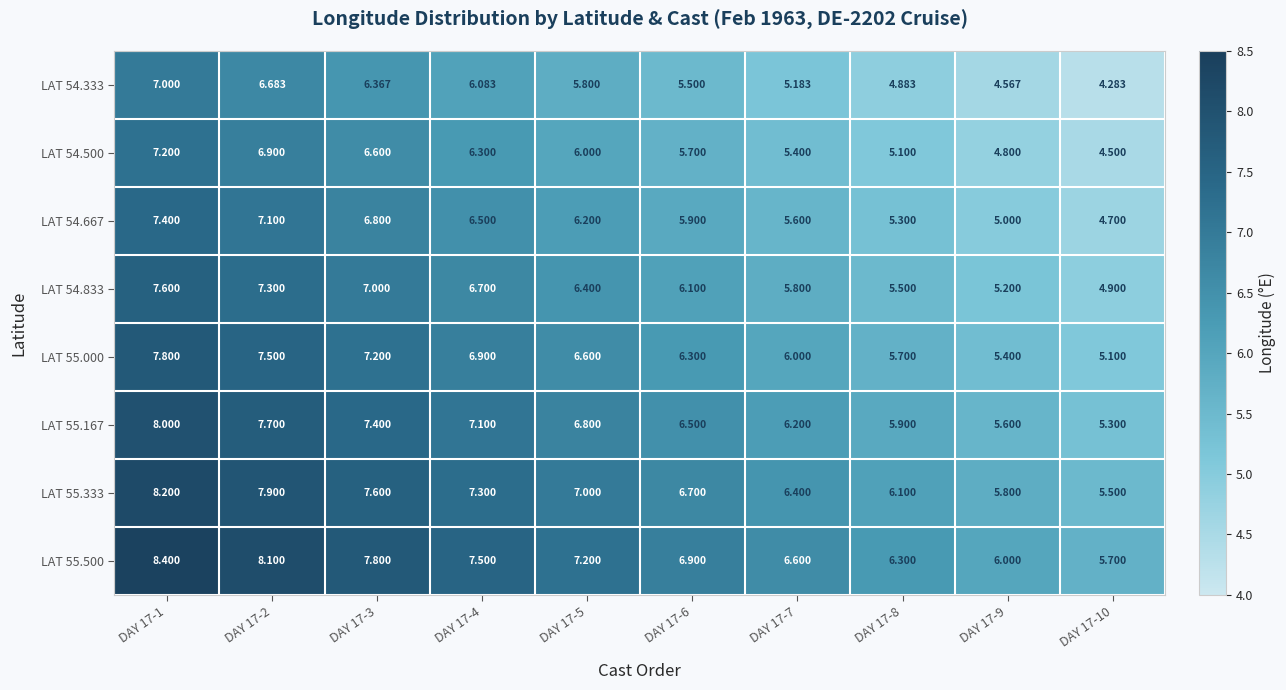

Rank the series at DAY 17-2 from highest to lowest value.

LAT 55.500, LAT 55.333, LAT 55.167, LAT 55.000, LAT 54.833, LAT 54.667, LAT 54.500, LAT 54.333